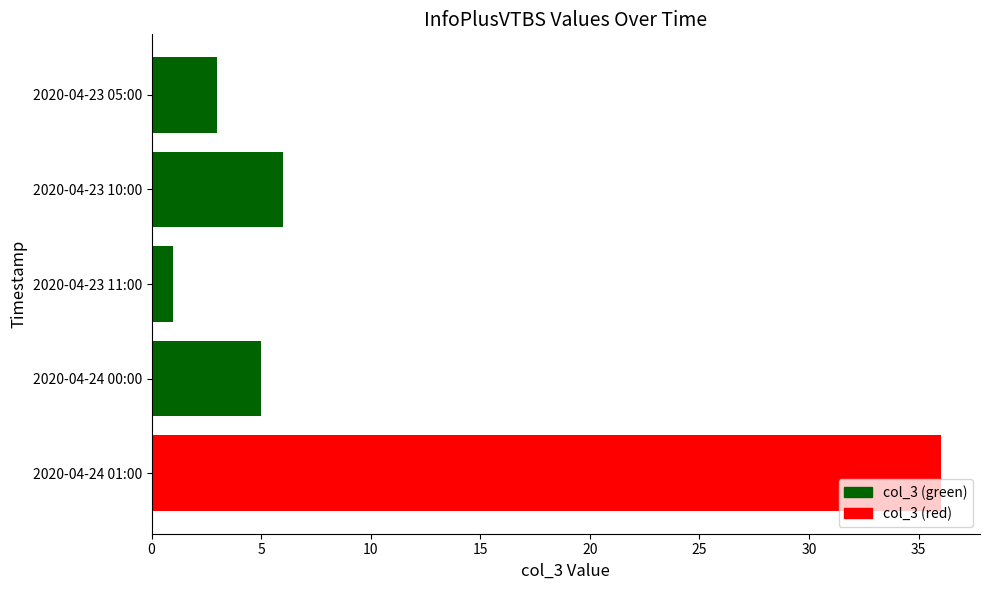

What is the sum of all values?

51